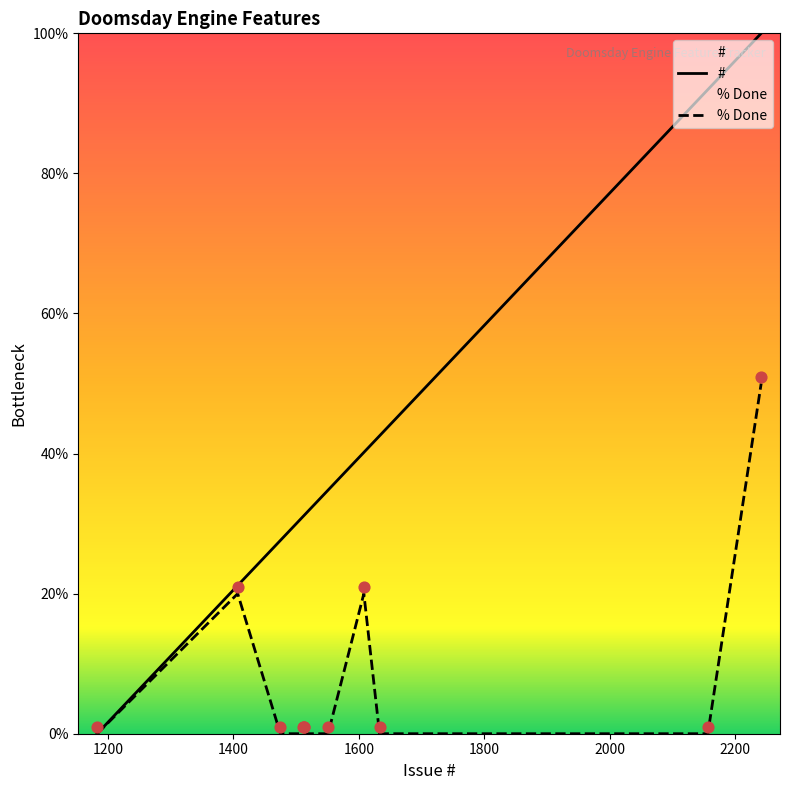

Which series reaches the maximum Y coordinate?

#